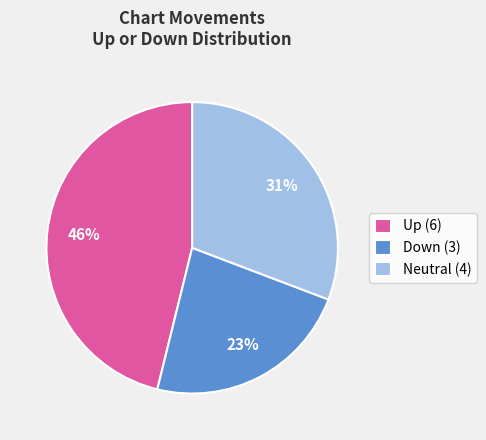

Which category has the biggest portion of the pie?

Up (6)